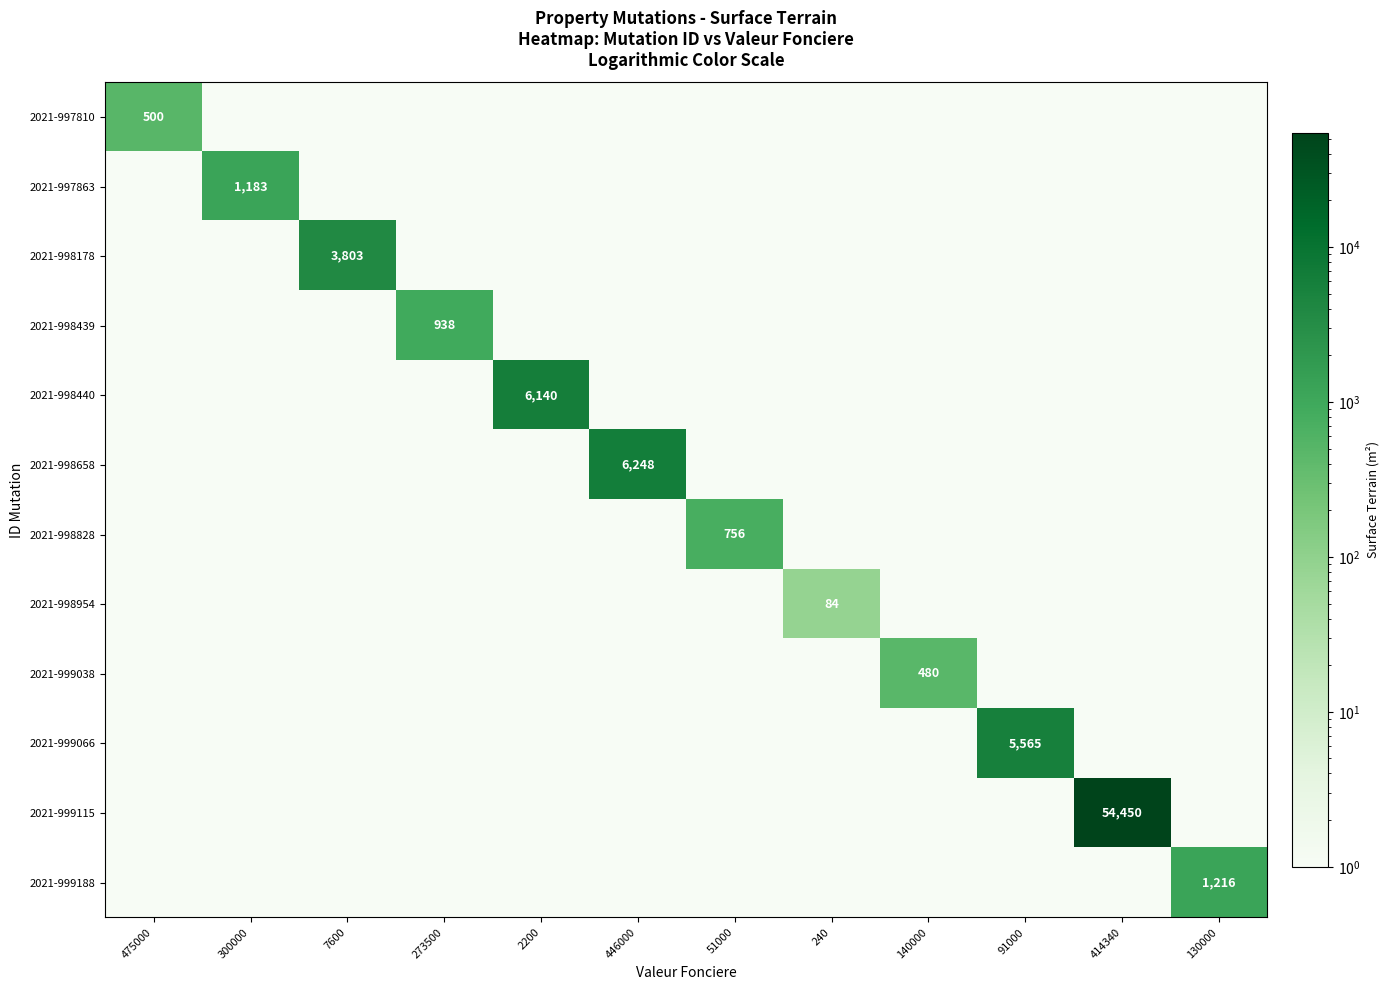

Read the 2021-999066 value at 414340.

1